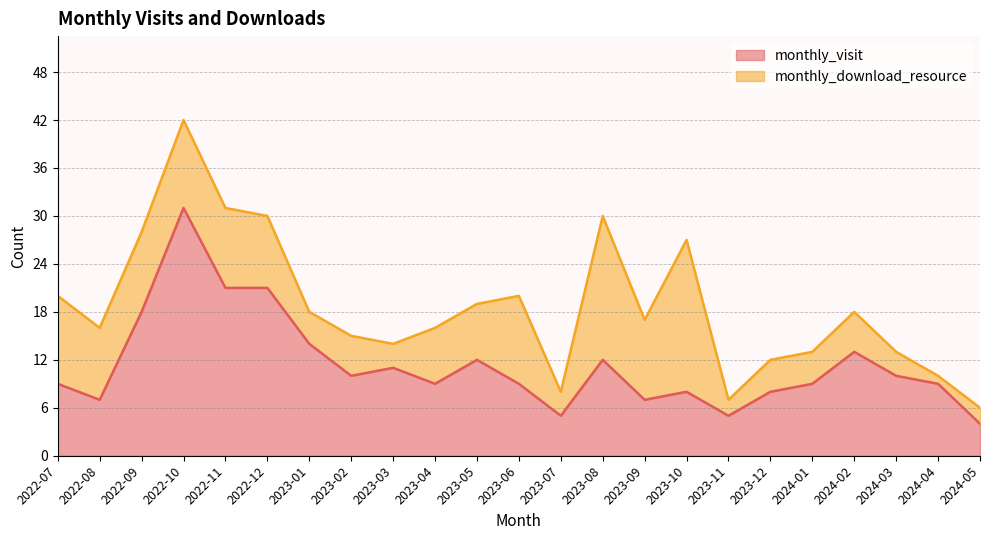

List the labels in order of value, smallest first.

2024-05, 2023-07, 2023-11, 2022-08, 2023-09, 2023-10, 2023-12, 2022-07, 2023-04, 2023-06, 2024-01, 2024-04, 2023-02, 2024-03, 2023-03, 2023-05, 2023-08, 2024-02, 2023-01, 2022-09, 2022-11, 2022-12, 2022-10